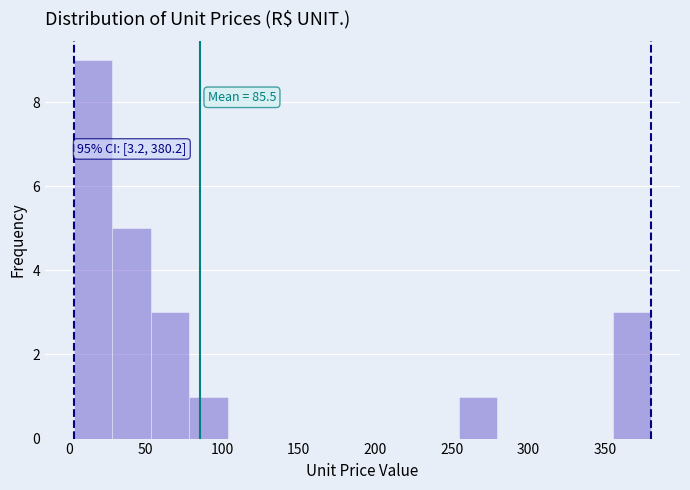

Which range on the x-axis has the tallest bar?

5 to 30